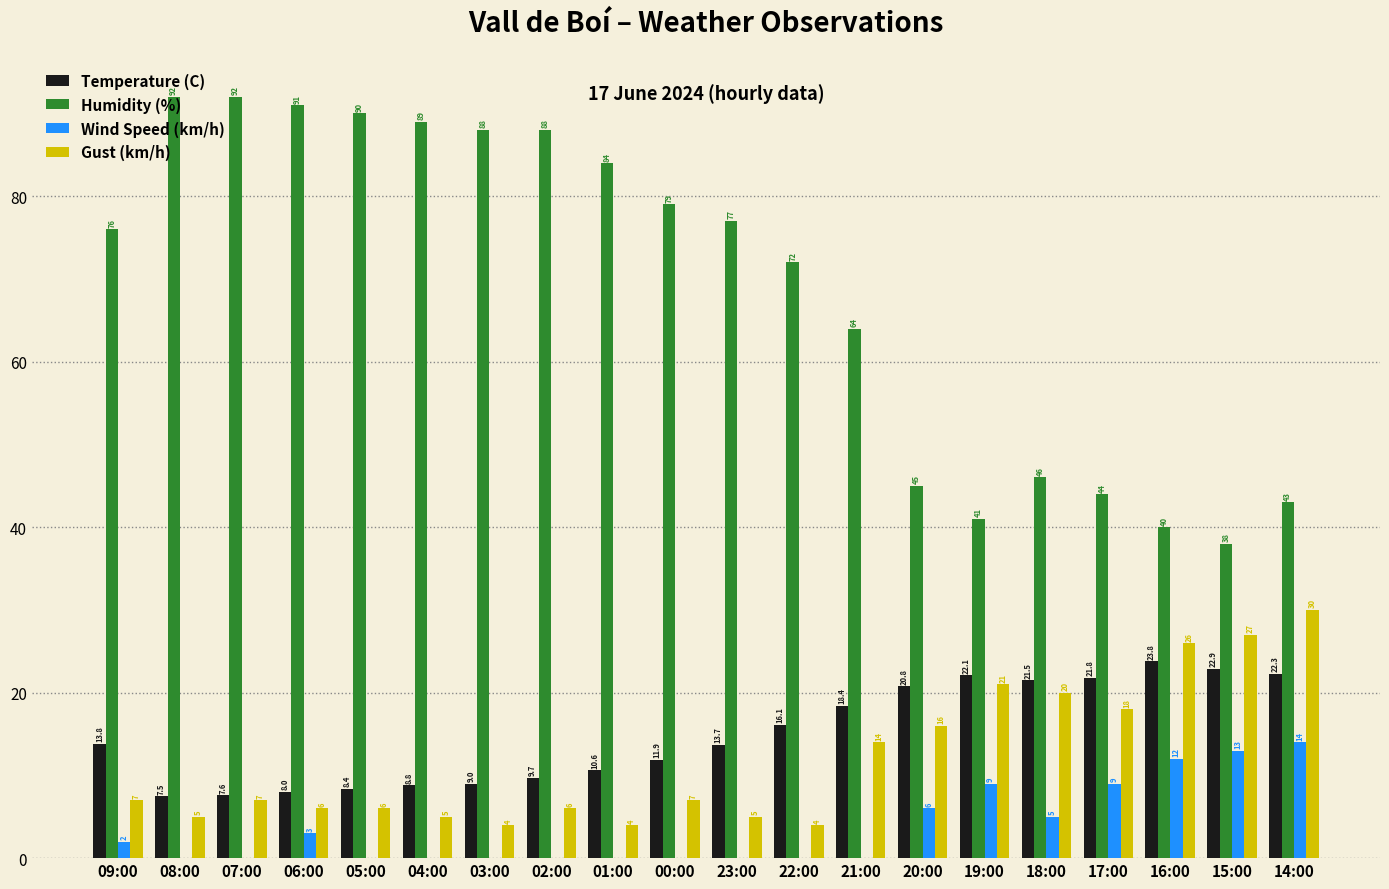

What value does the Gust (km/h) series have at 22:00?

4.0